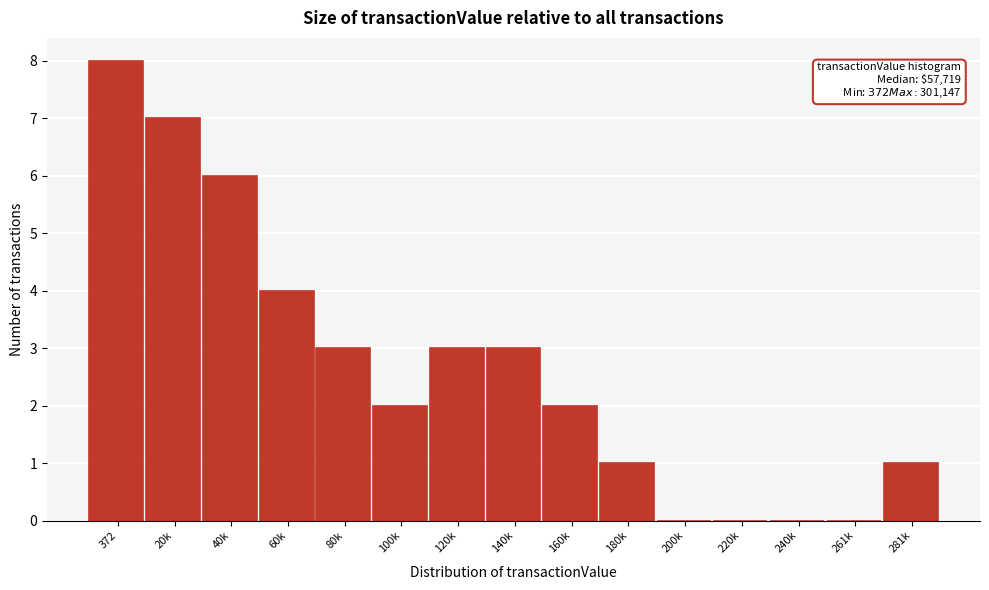

Reading right to left, transcribe all the data shown in this chart.

281k=1	261k=0	240k=0	220k=0	200k=0	180k=1	160k=2	140k=3	120k=3	100k=2	80k=3	60k=4	40k=6	20k=7	372=8